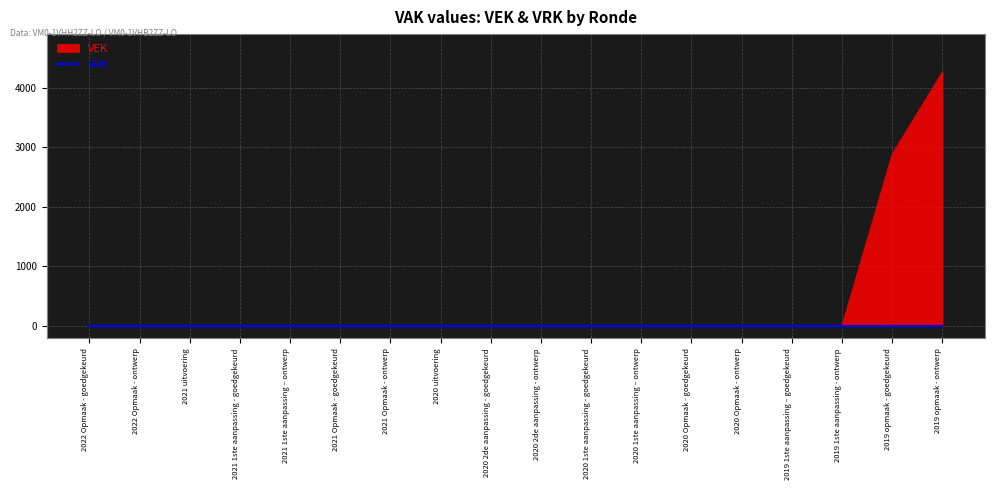

What is the greatest value displayed?

4258